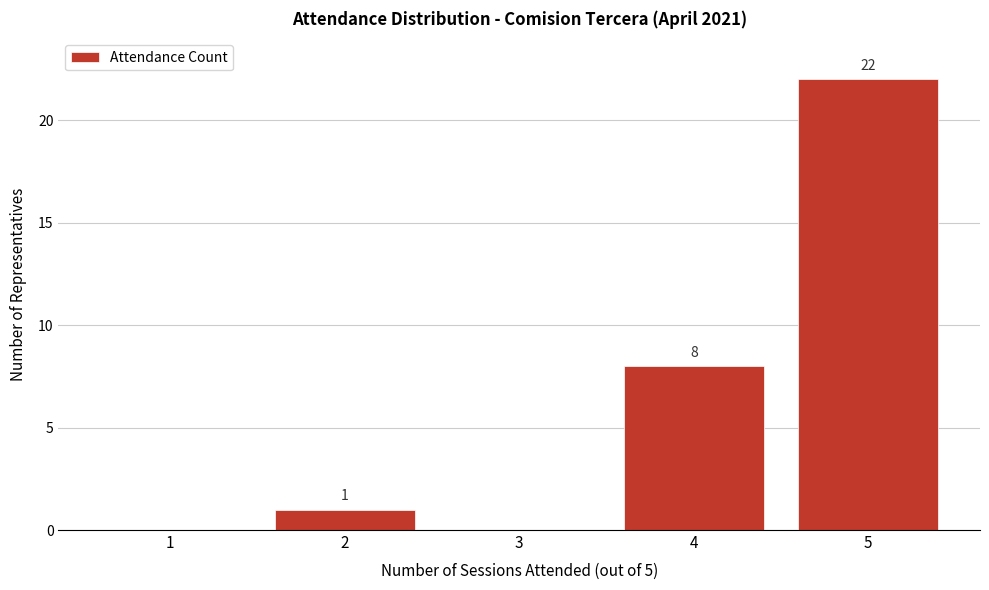

Which range on the x-axis has the tallest bar?

4.5 to 5.5